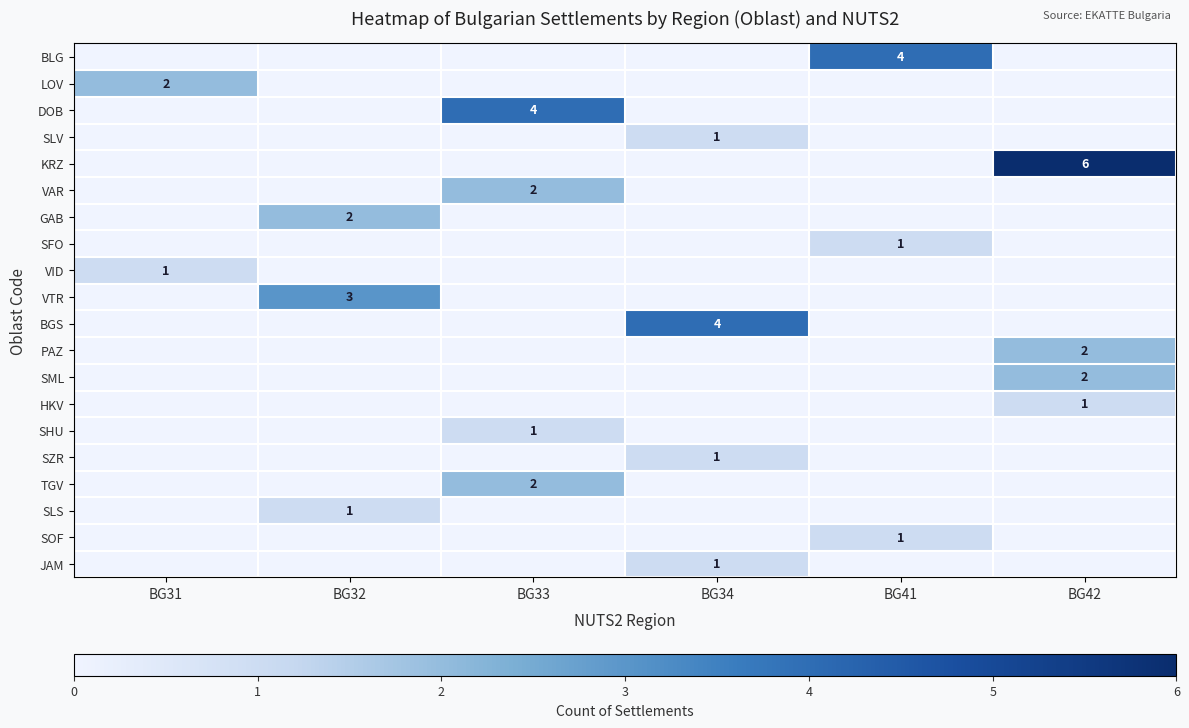

Is it true that SFO equals 2 at BG41?

False